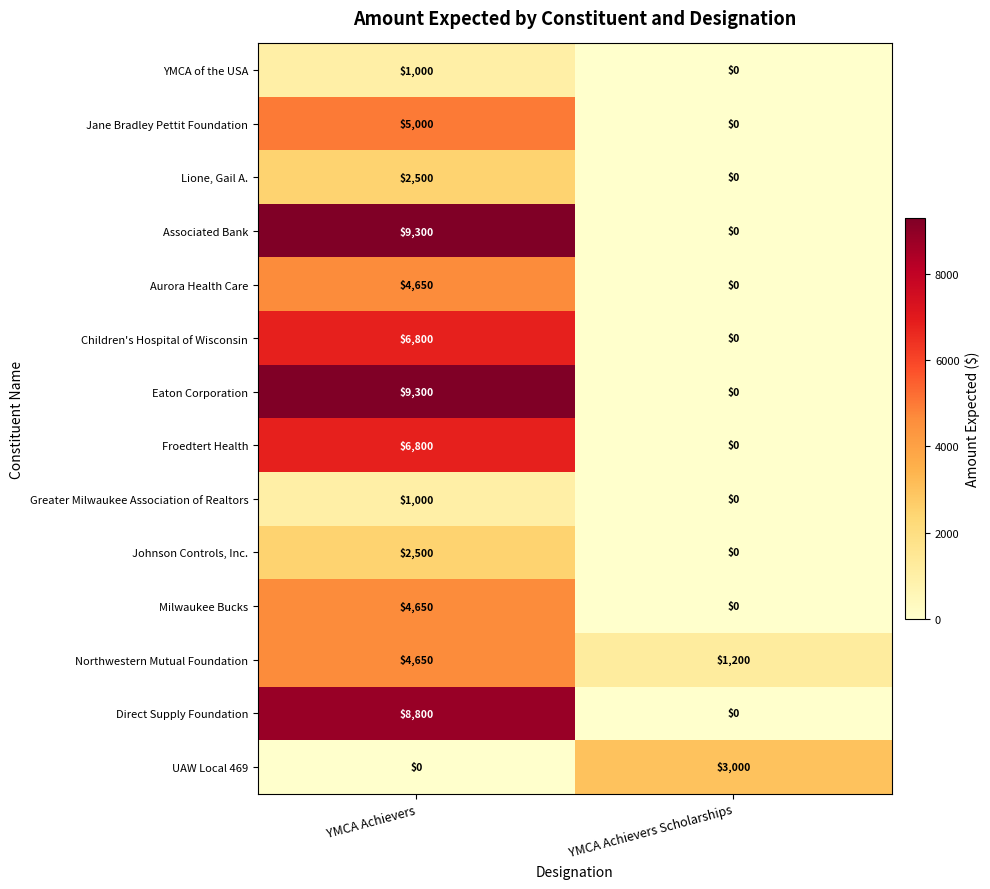

What is the approximate value of Jane Bradley Pettit Foundation at YMCA Achievers, to the nearest 100?

5000